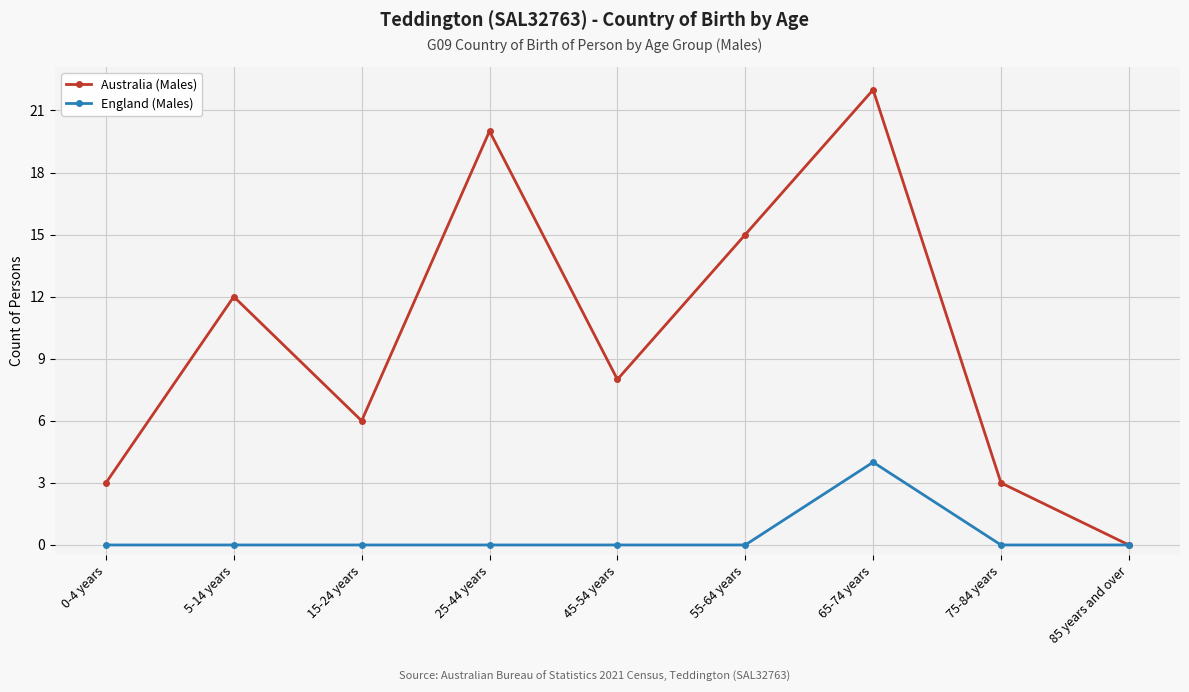

In Australia (Males), how many points are lower than both neighbors (excluding endpoints)?

2